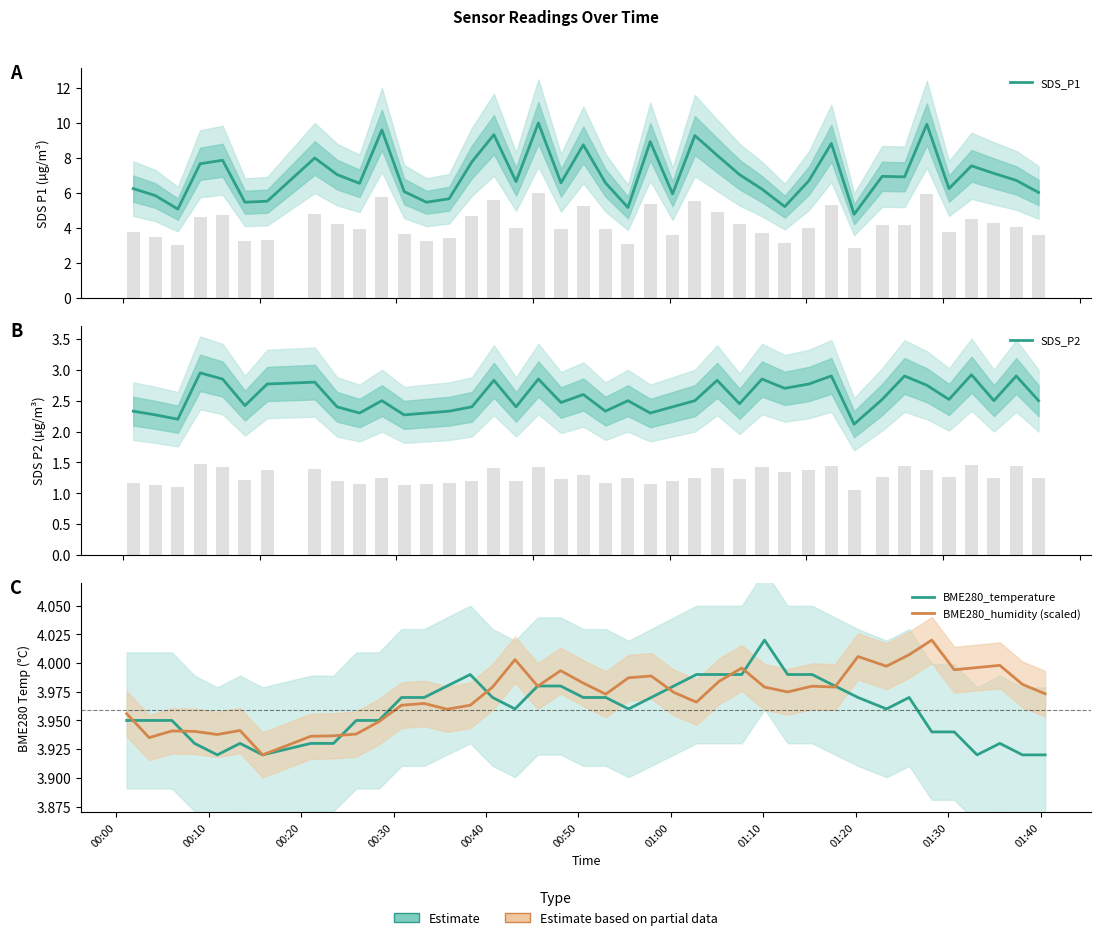

What is the difference between the second highest and minimum values in the BME280_humidity (scaled) series?

0.1